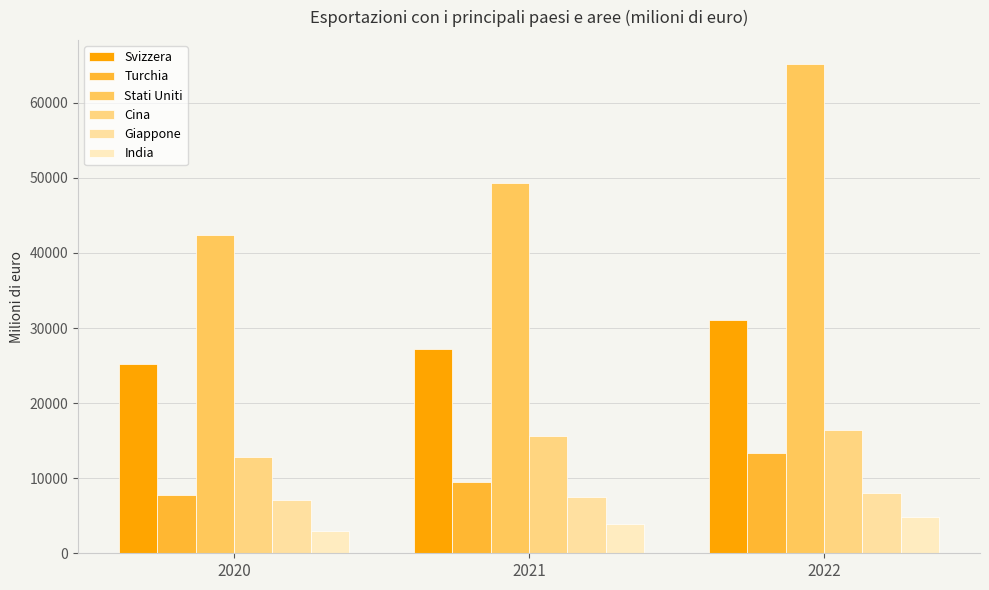

Which series has the widest spread of values?

Stati Uniti